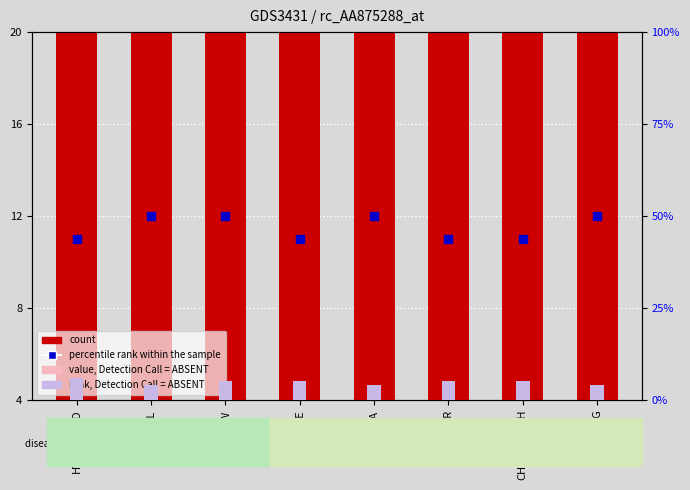

At which category is the sum across all series the highest?

LUCKNOW